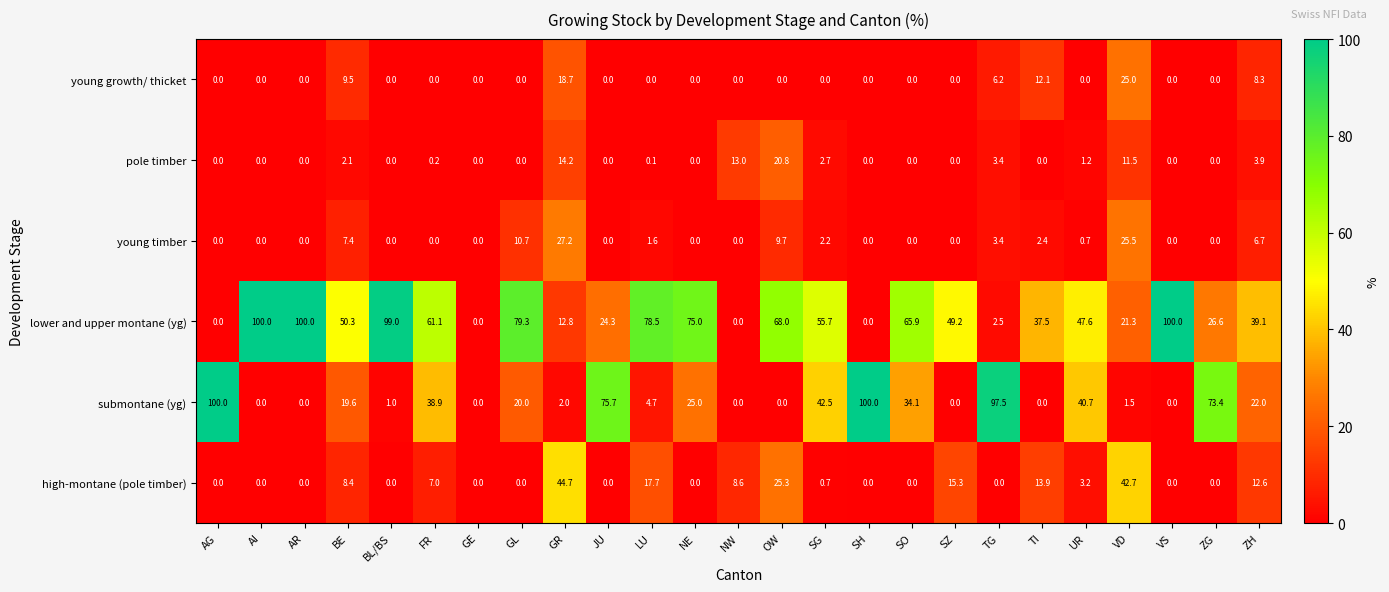

Read the high-montane (pole timber) value at VD.

42.7